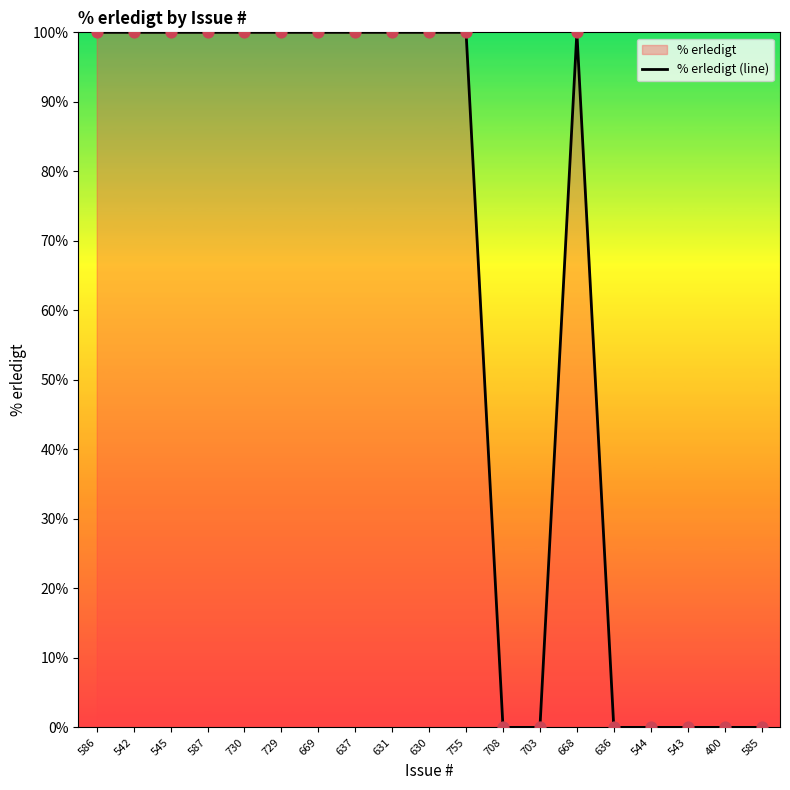

Approximately how many times larger is the value at 631 compared to 545?

1.0